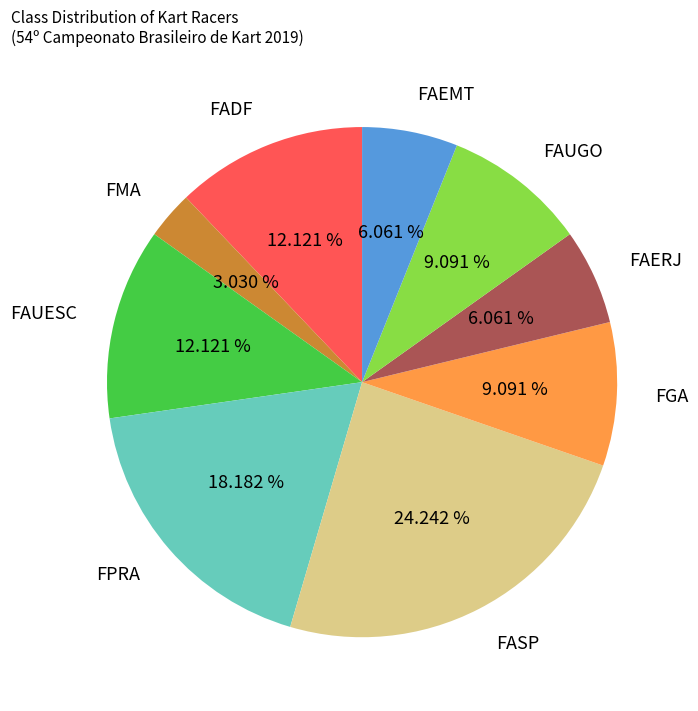

How many slices are in this pie chart?

9